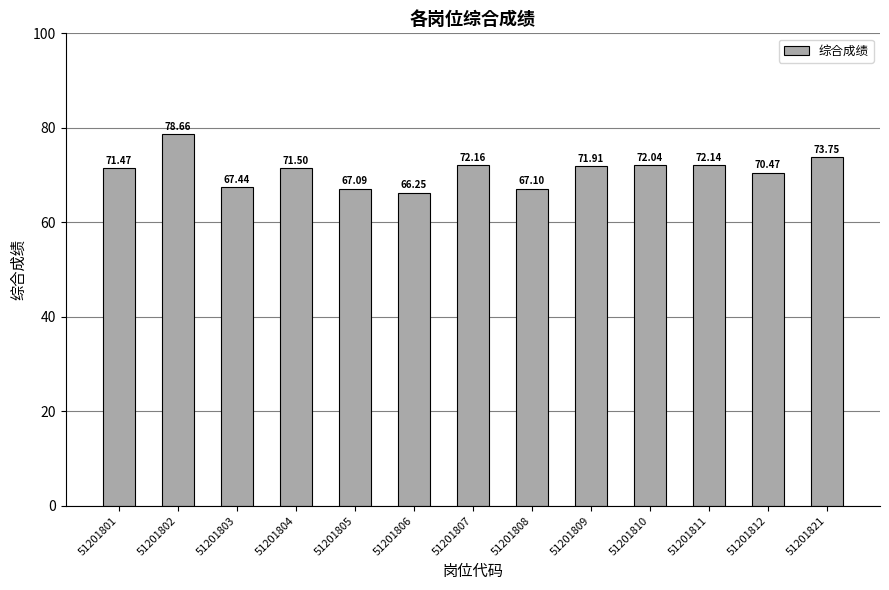

What is the sum of the values at 51201805 and 51201808?

134.2